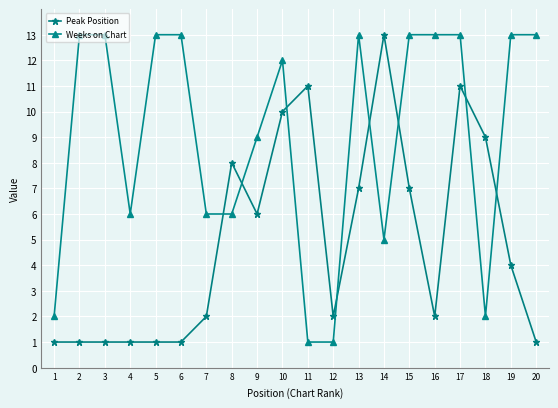

What is the average value of the Weeks on Chart series?

9